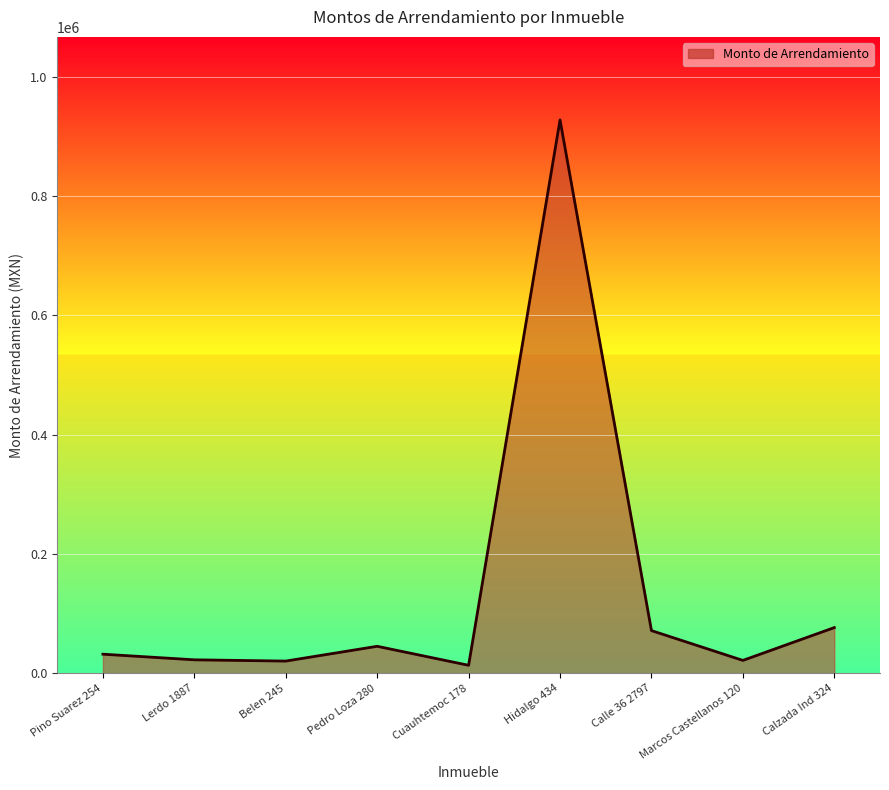

What is the sum of all values?

1229513.0